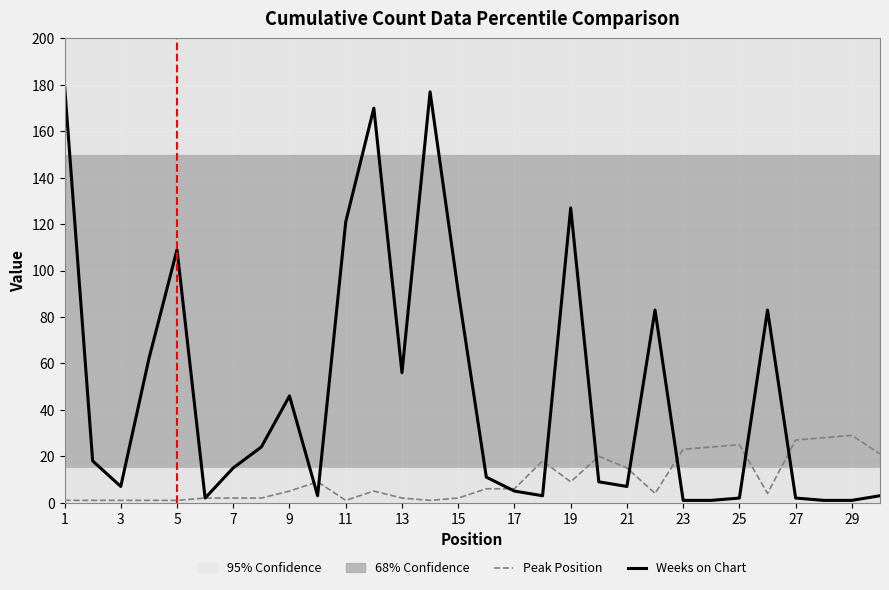

The Weeks on Chart series shows 71 at 9. True or false?

False